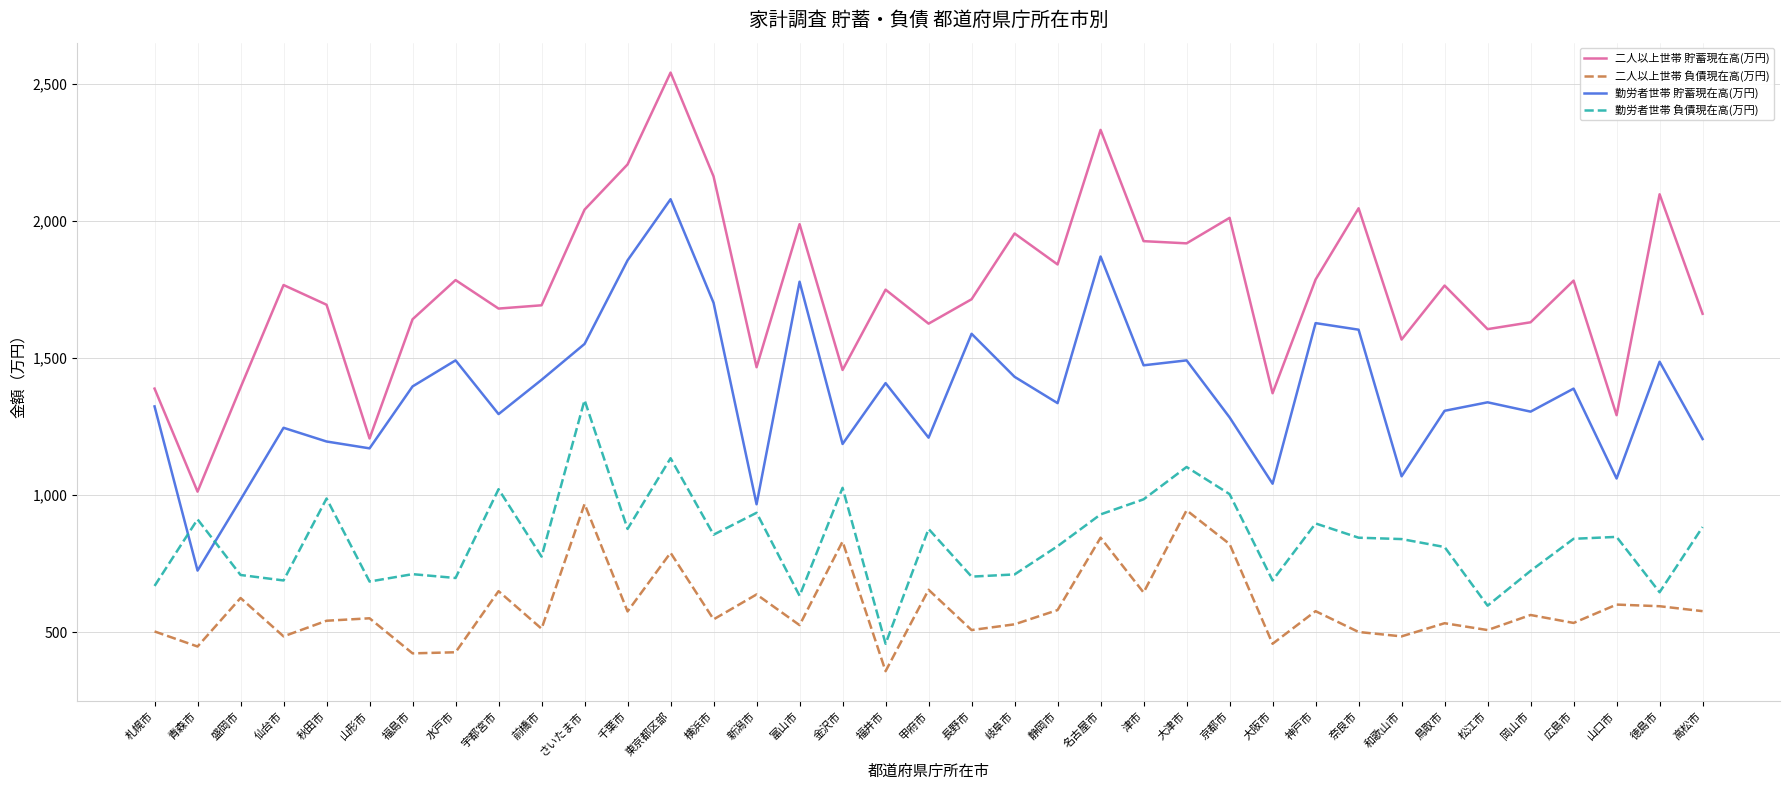

How many categories are shown in the chart?

37